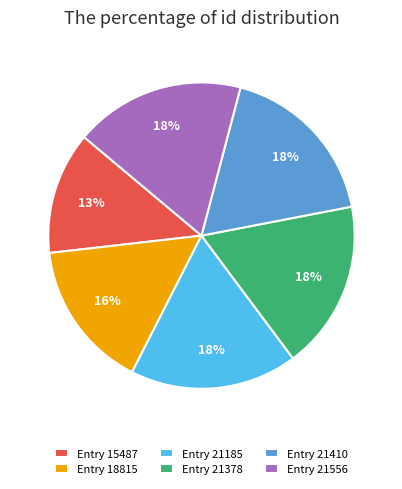

Which category has the smallest portion of the pie?

Entry 15487